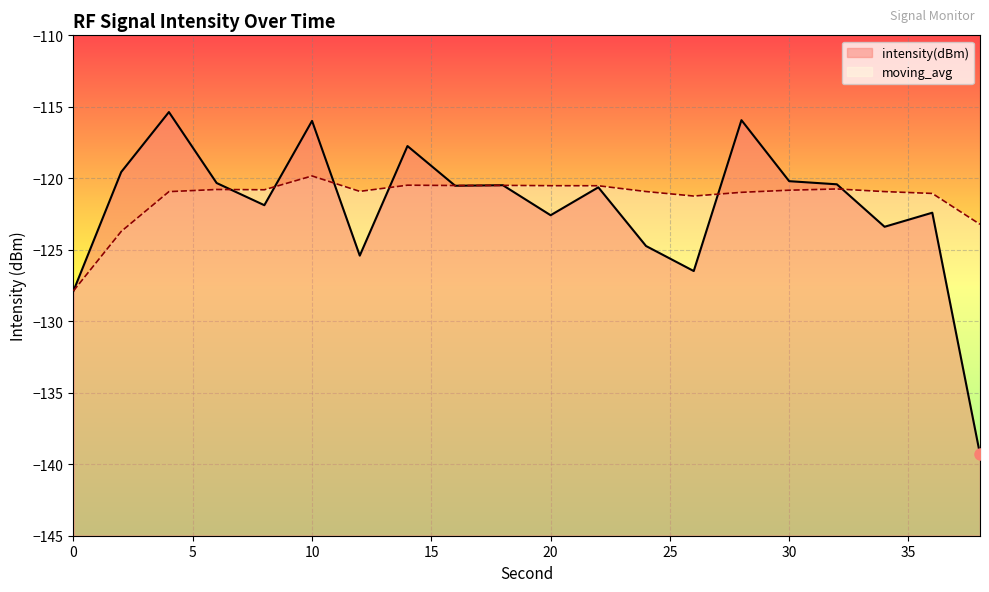

The intensity(dBm) series shows -81.5 at 12. True or false?

False